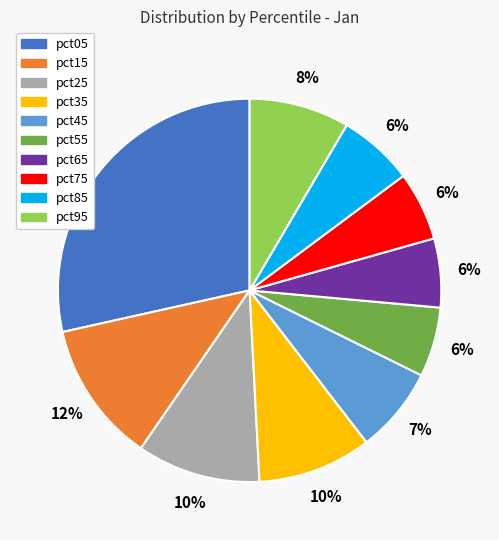

What percentage is the pct95 slice, to the nearest percent?

8%